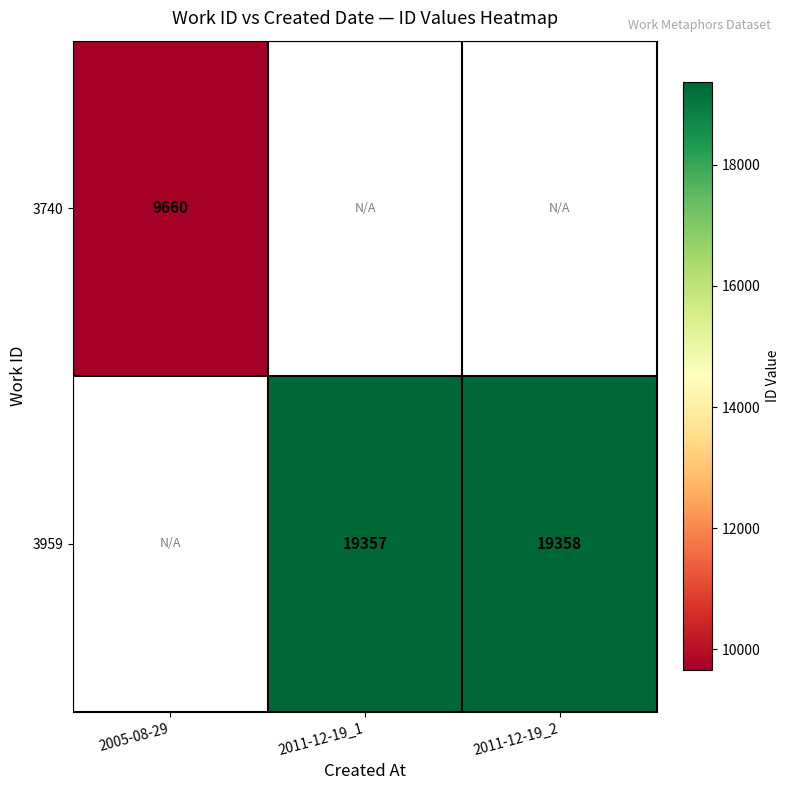

The value of 3959 at 2011-12-19_2 is 19358. True or false?

True